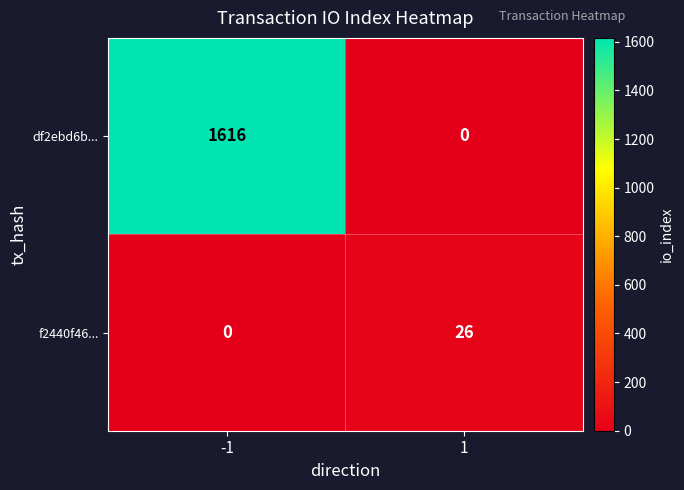

Which series changed the most between -1 and 1?

df2ebd6b...